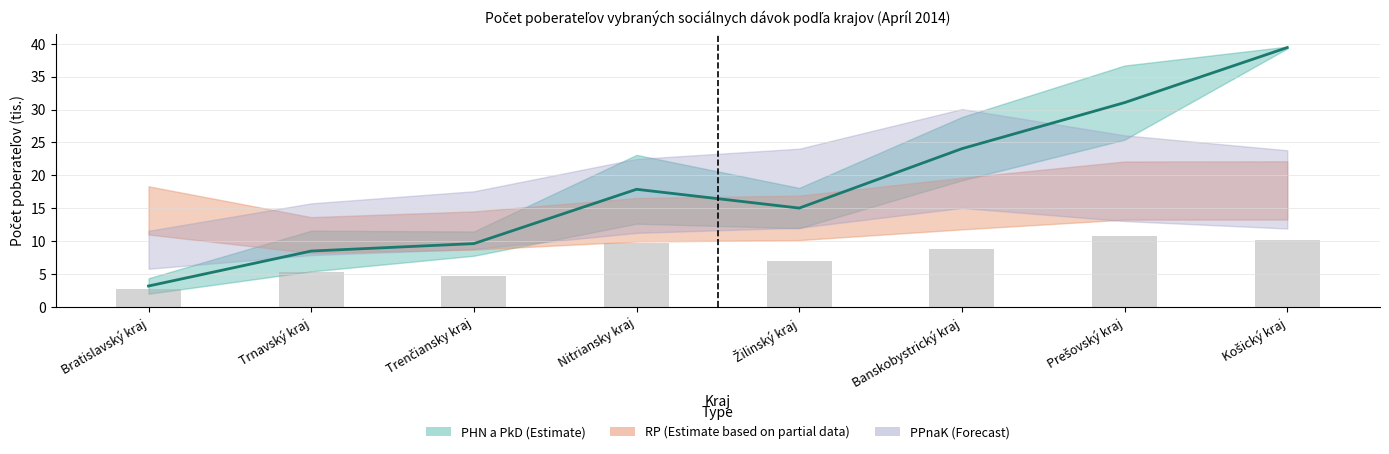

Is it true that PPnaO equals 12.5 at Žilinský kraj?

False